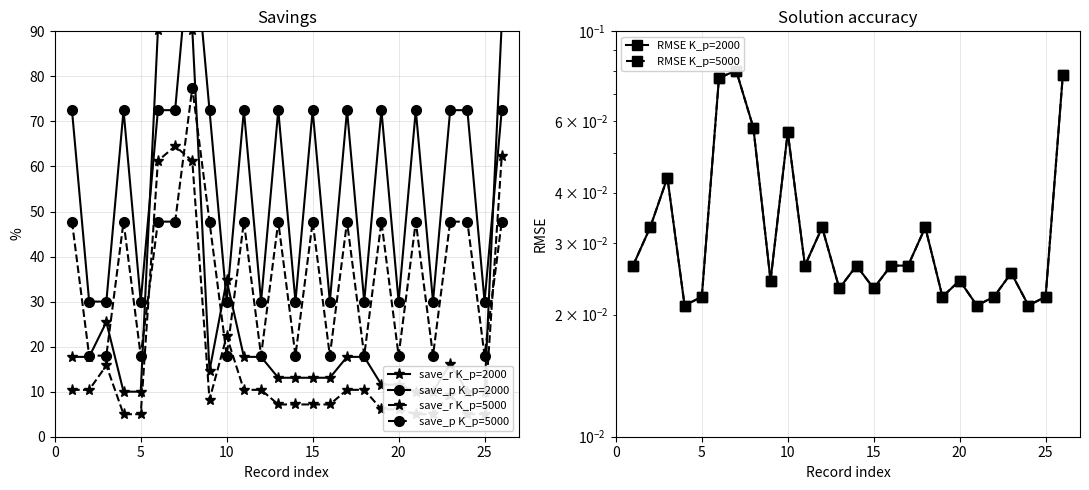

What is the highest value of the save_p K_p=5000 series?

77.5